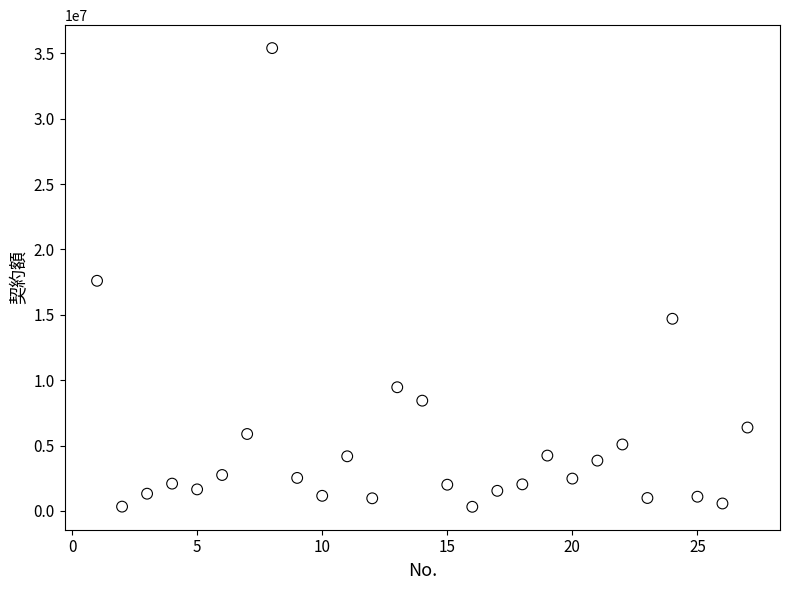

What is the range of Y values (max minus min)?

35074600